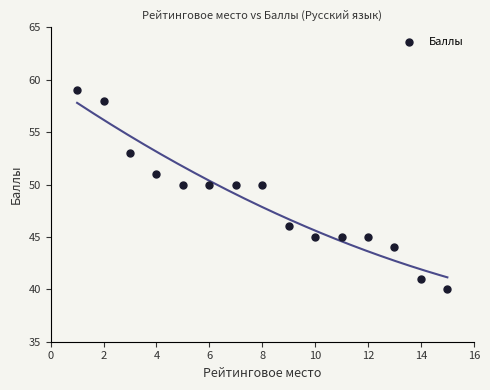

What is the range of Y values (max minus min)?

19